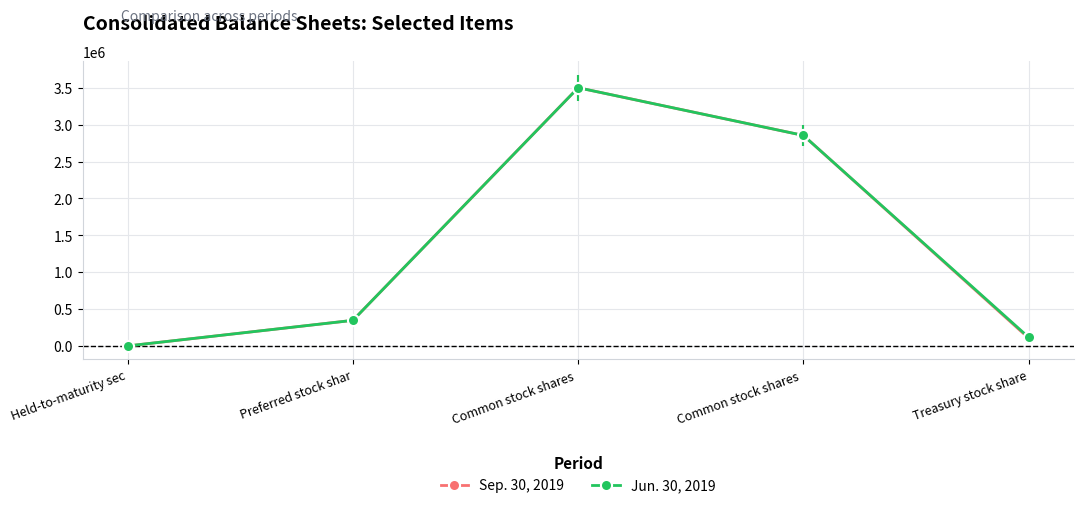

At how many categories does at least one series exceed 3460382?

1